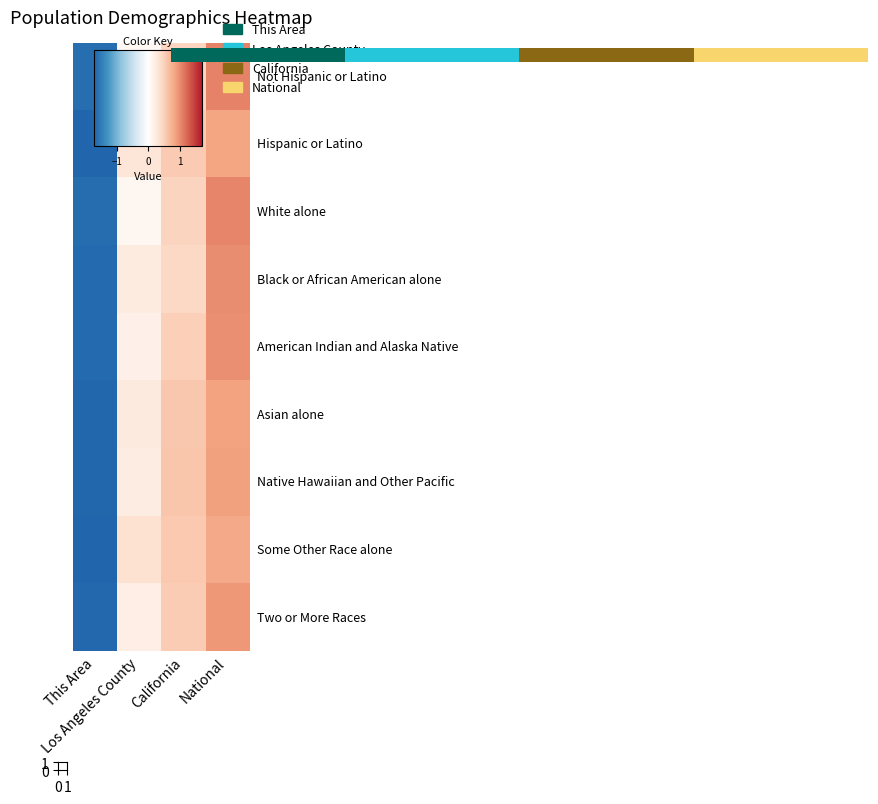

At which category does the chart reach its minimum across all series?

This Area